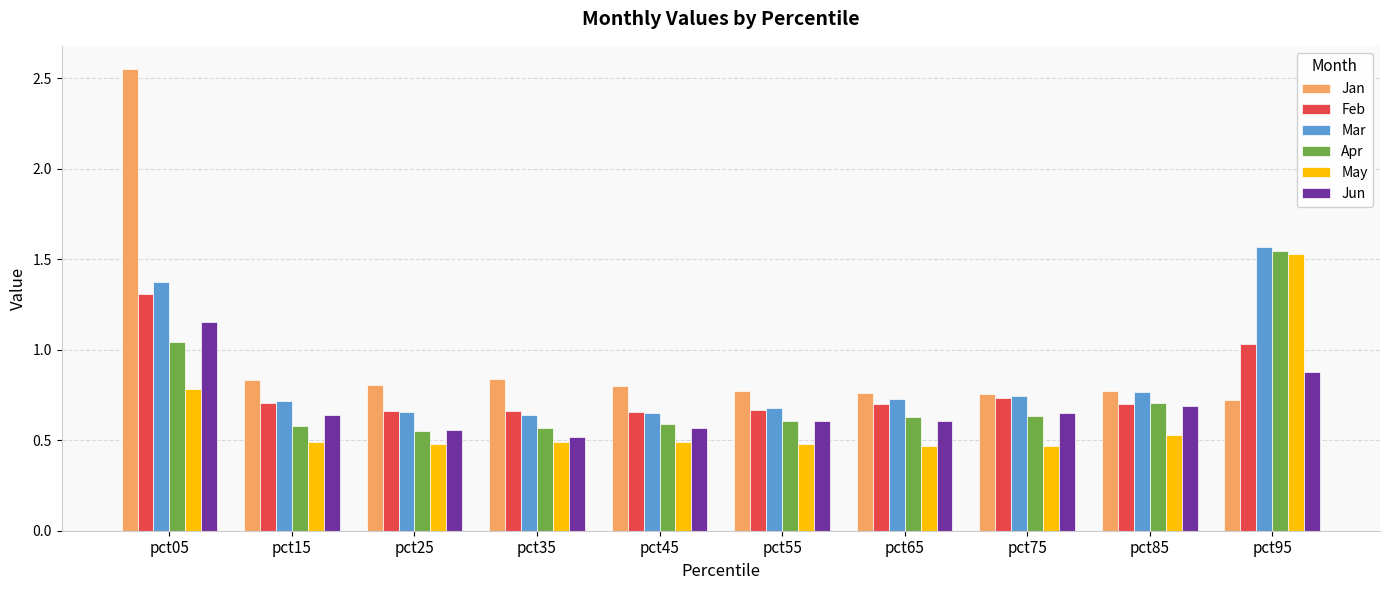

Does the chart contain stacked bars?

No